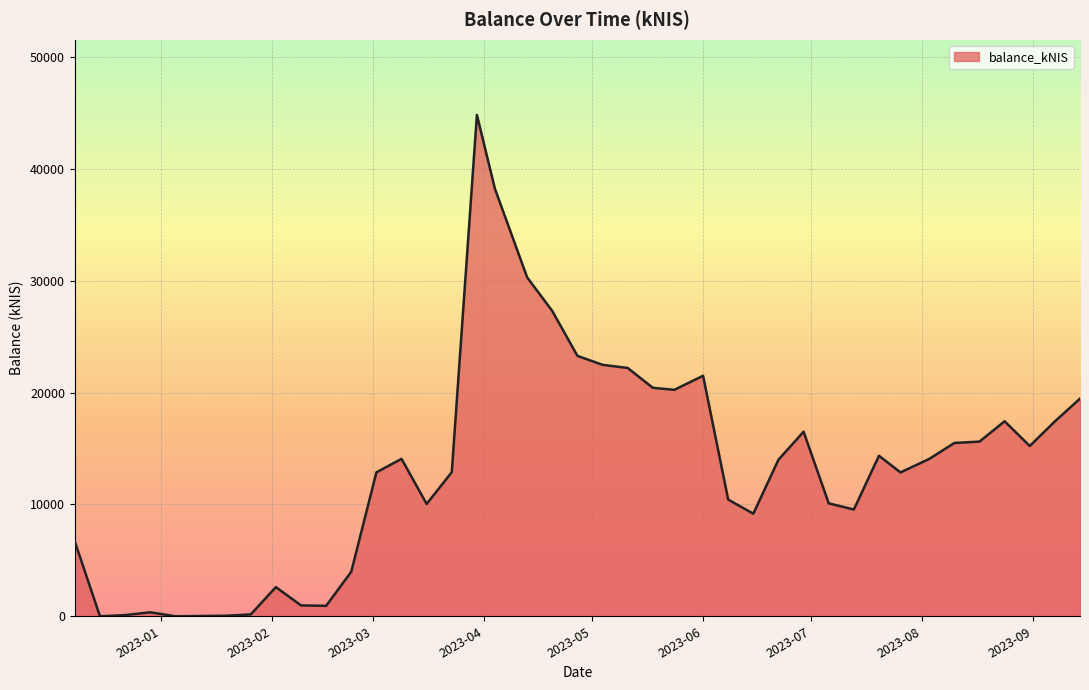

What is the maximum value shown in the chart?

44836.7